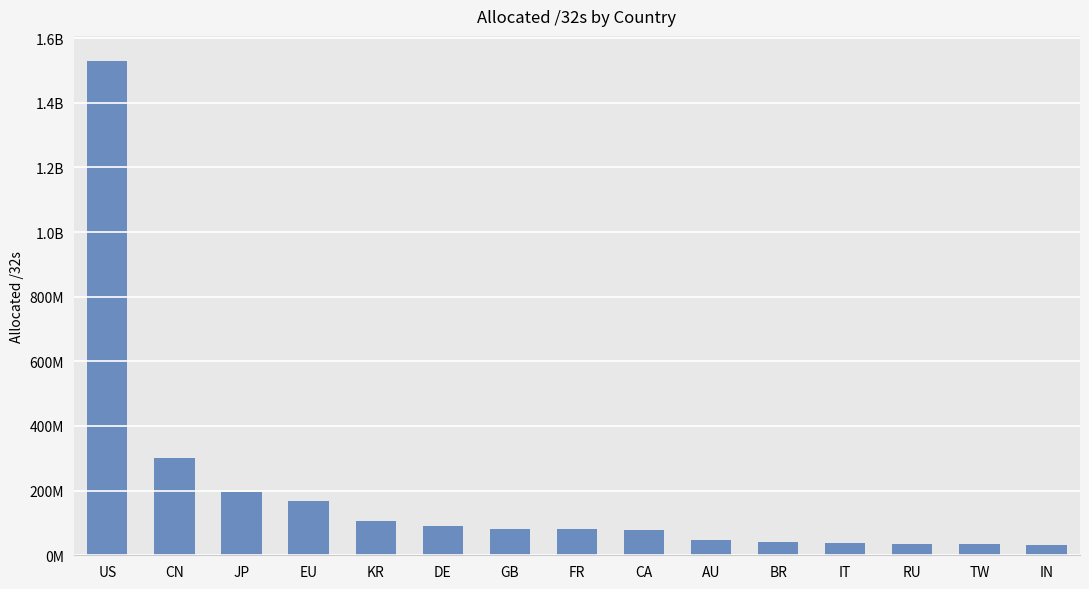

What is the value of the 2nd bar from the left?

301277952